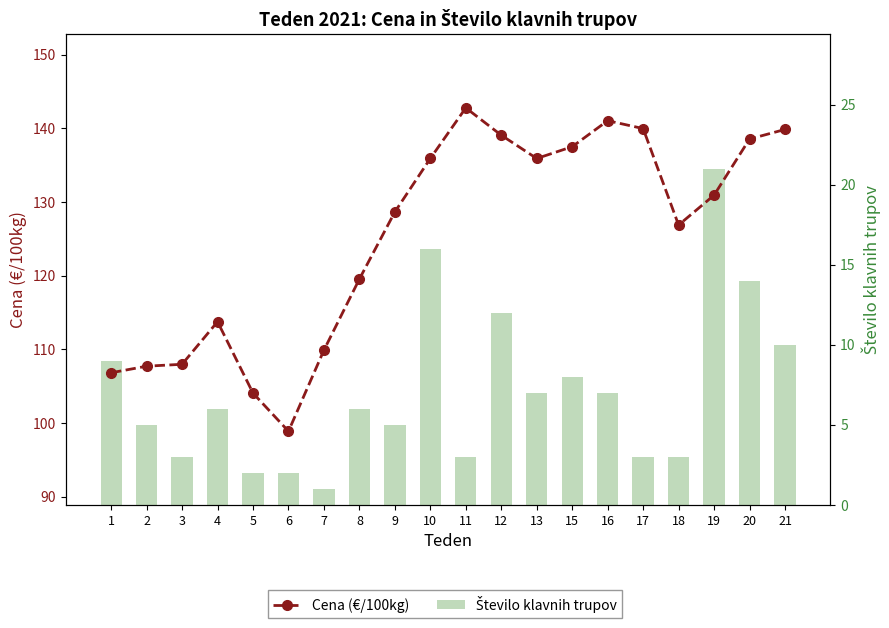

What is the highest value of the Število klavnih trupov series?

21.0